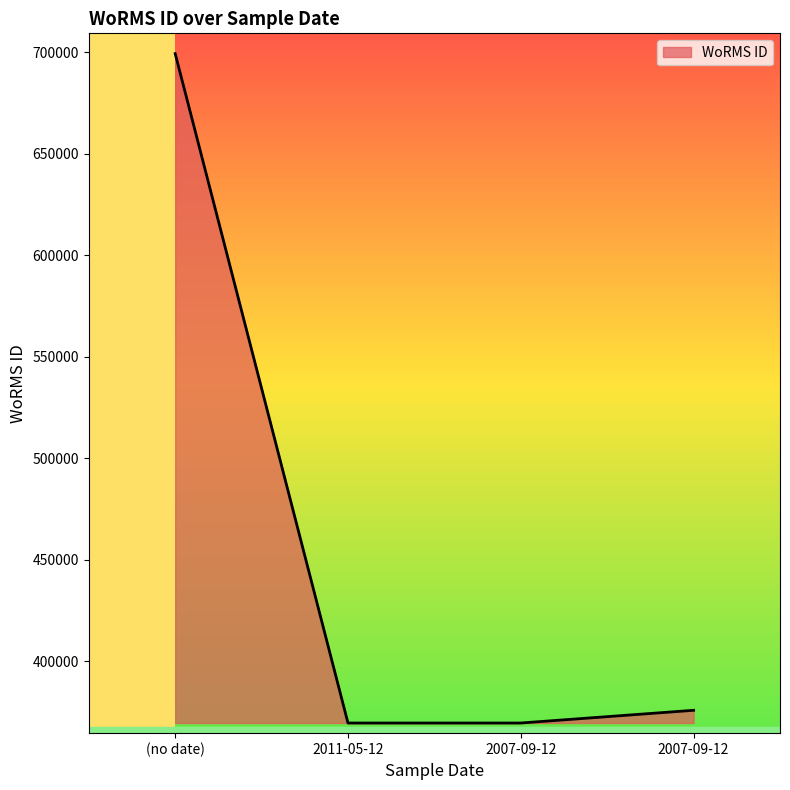

List the labels in order of value, largest first.

(no date), 2007-09-12, 2011-05-12, 2007-09-12